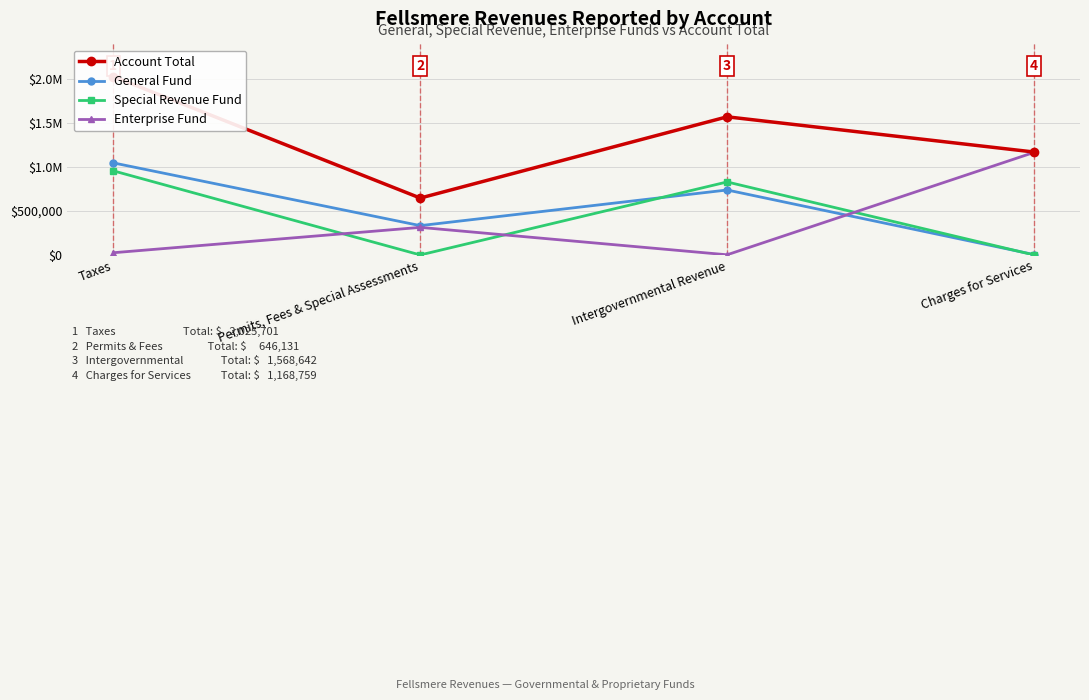

Which category has the highest value across all series?

Taxes